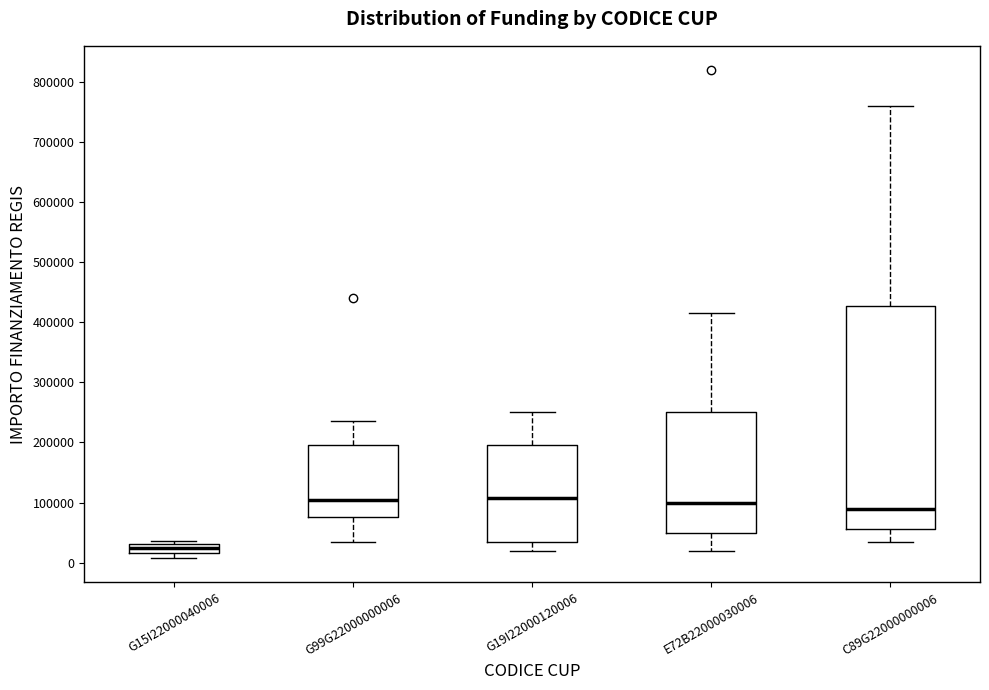

Where does the median line of the box for E72B22000030006 sit on the y-axis? The values are not printed on the chart, so give them approximately, as read against the axis.

100000